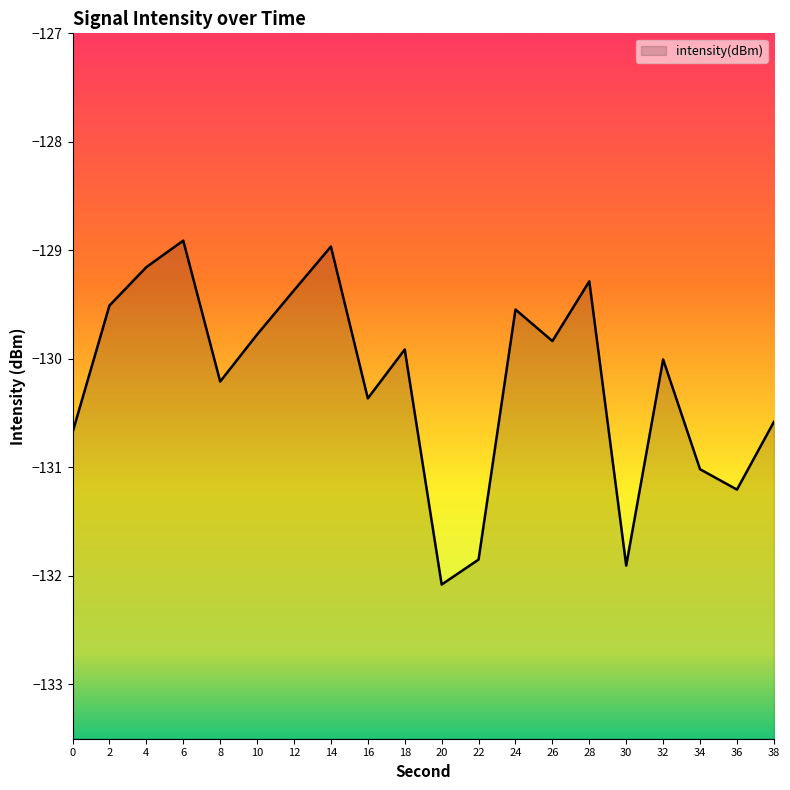

How many distinct data groups are displayed?

1